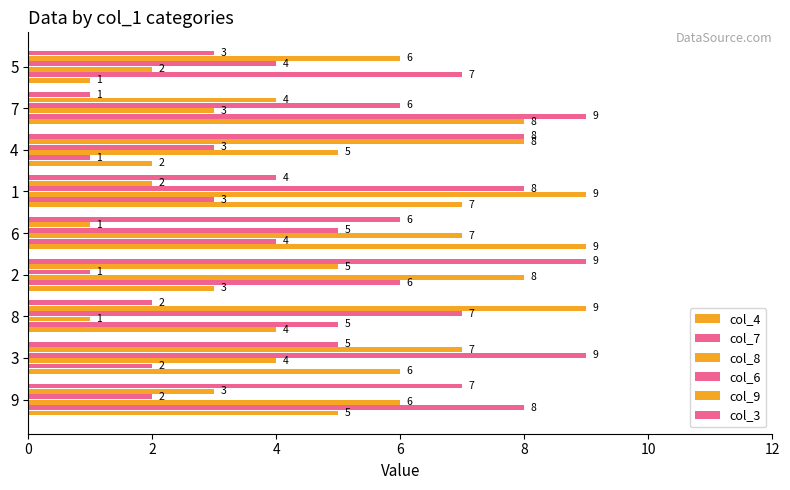

At how many categories does at least one series exceed 7?

8